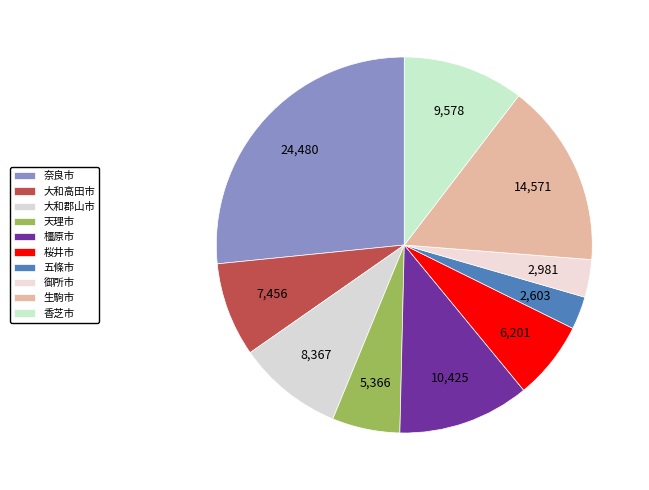

Is there a majority slice in this chart?

No